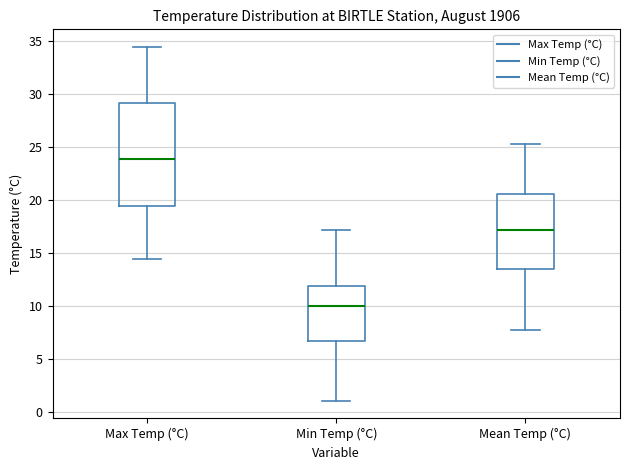

Reading left to right, read every box against the y-axis: the position of its median line, the range the box covers, and the ends of its whiskers. The values are not printed on the chart, so give them approximately, as read against the axis.

Max Temp (°C): median 24.0, box 19.5 to 29.0, whiskers 14.5 to 34.5
Min Temp (°C): median 10.0, box 6.5 to 12.0, whiskers 1.0 to 17.0
Mean Temp (°C): median 17.0, box 13.5 to 20.5, whiskers 8.0 to 25.5